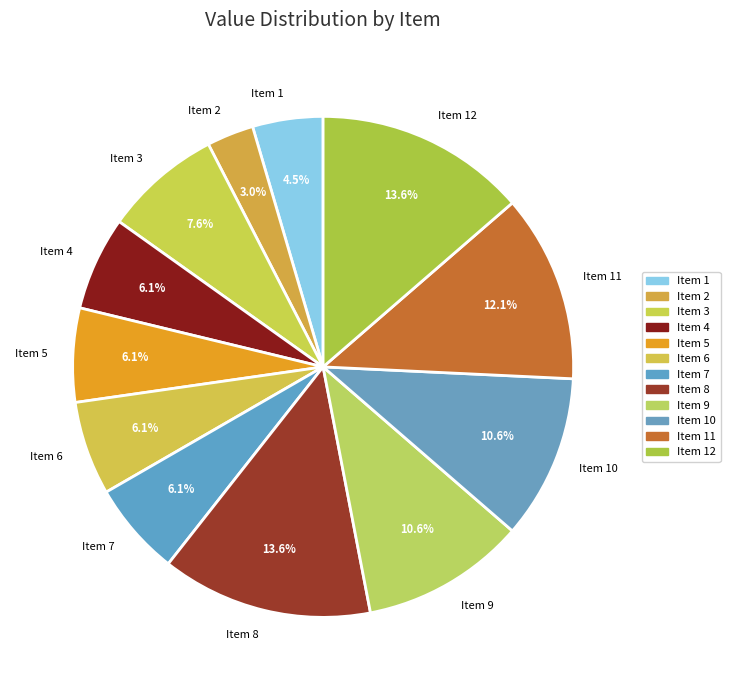

Which slice is the smallest?

Item 2